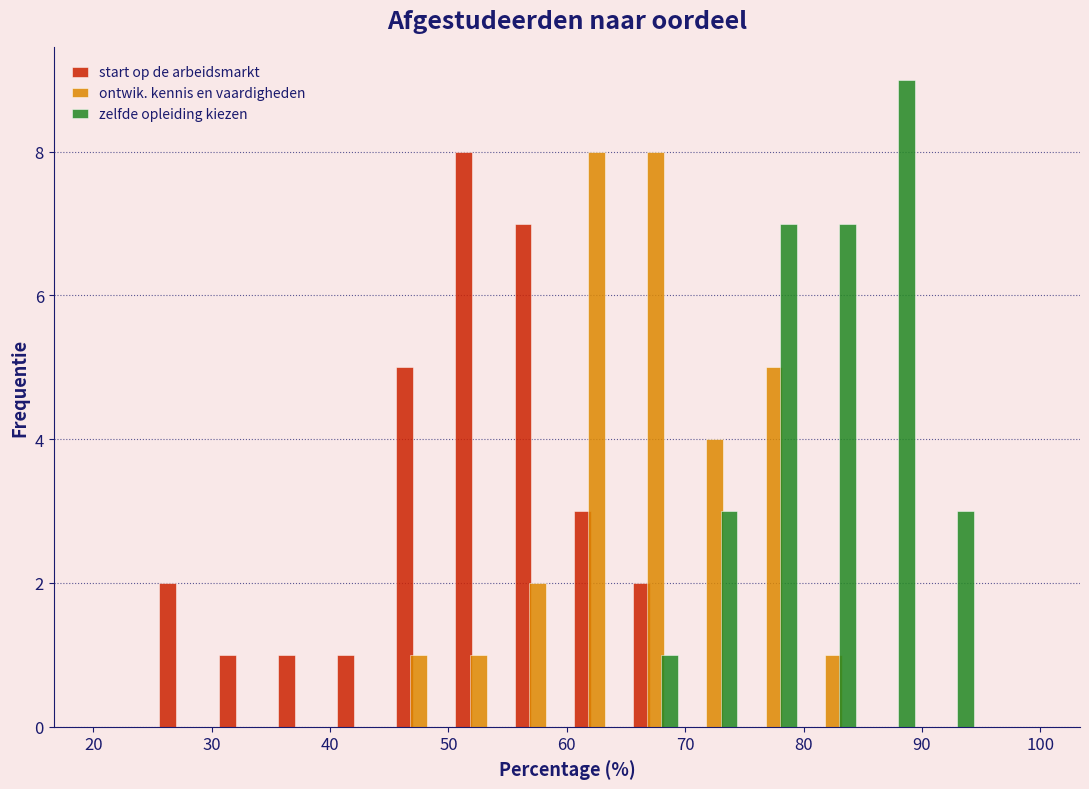

What is the height of the zelfde opleiding kiezen bar covering 70 to 75 on the x-axis? The values are not printed on the chart, so give them approximately, as read against the axis.

3